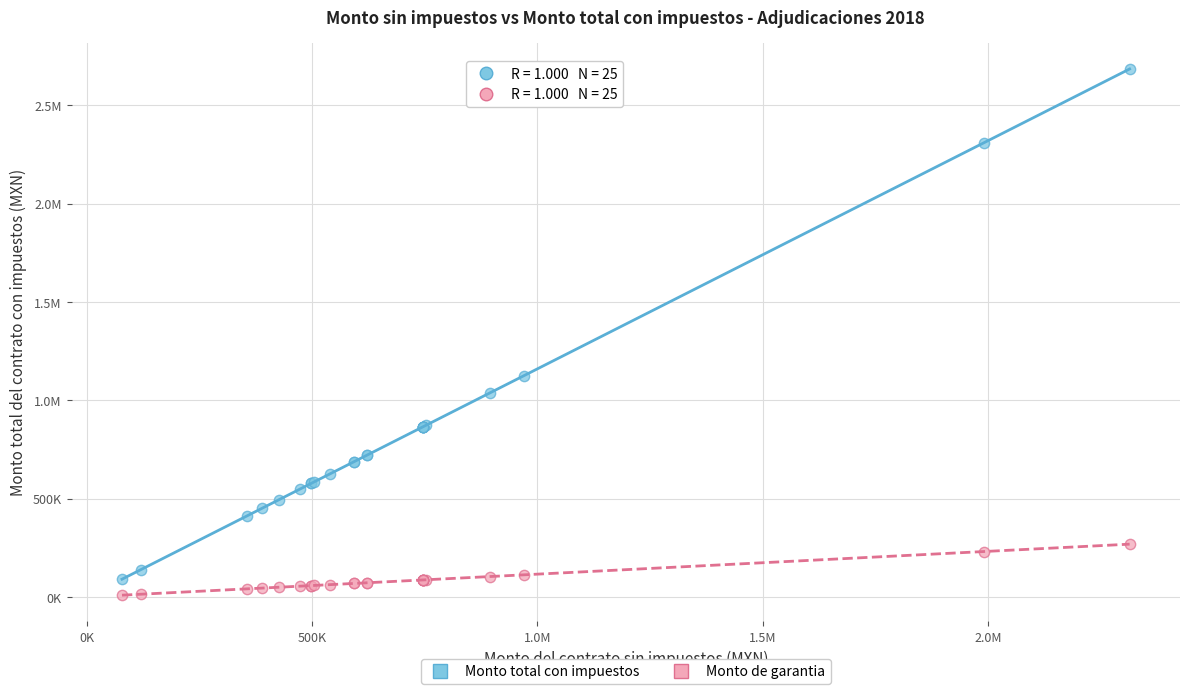

What are all the series names shown in the legend?

Monto total con impuestos, Monto de garantia